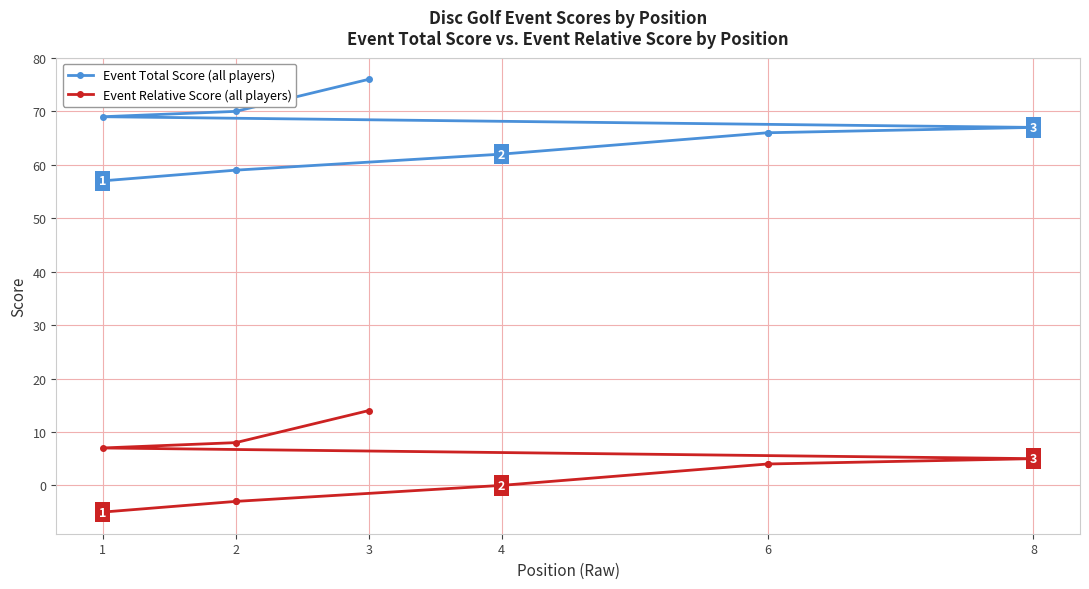

How many lines are shown in the chart?

2